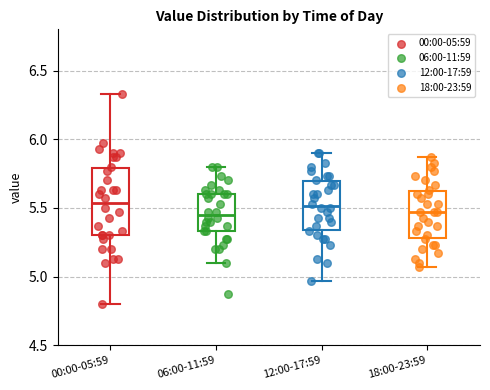

Where does the lower whisker of the box for 18:00-23:59 end on the y-axis? The values are not printed on the chart, so give them approximately, as read against the axis.

5.05